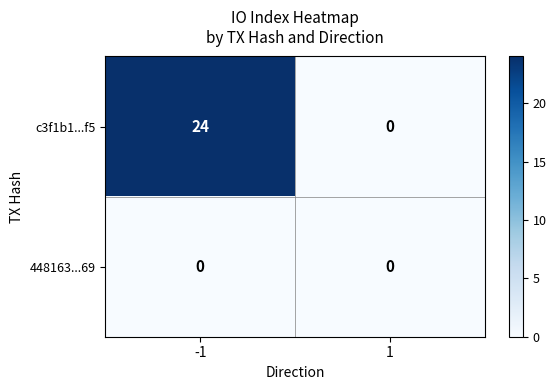

List the series in order of their peak value, lowest first.

448163...69, c3f1b1...f5